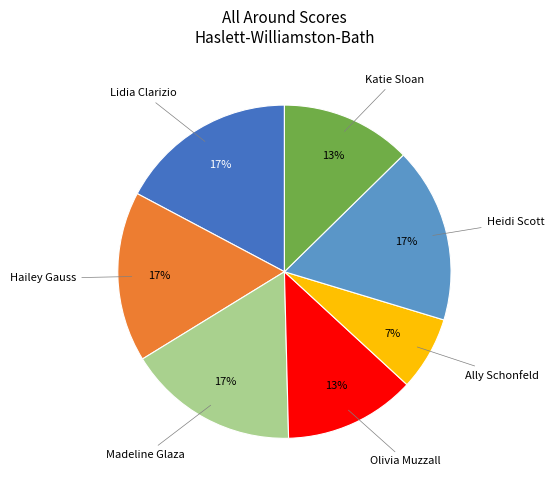

Does Heidi Scott represent more than half of the total?

No